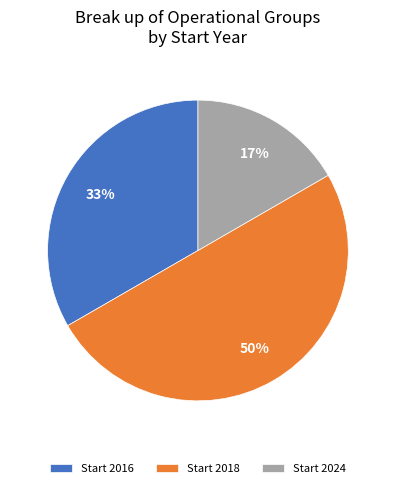

Which has a higher value, Start 2024 or Start 2018?

Start 2018